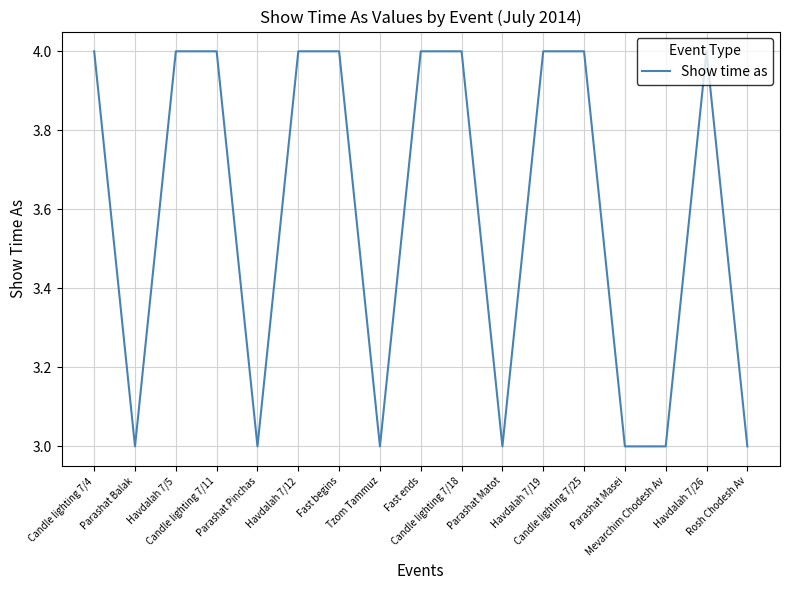

What is the minimum value shown in the chart?

3